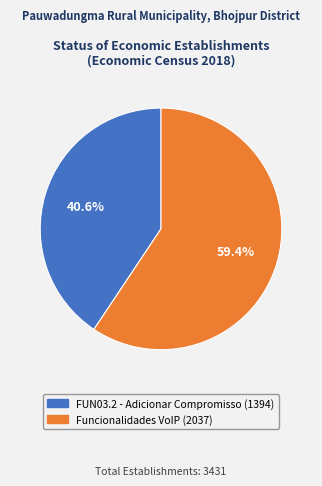

Combined, what portion of the pie is Funcionalidades VoIP and FUN03.2 - Adicionar Compromisso?

100.0%